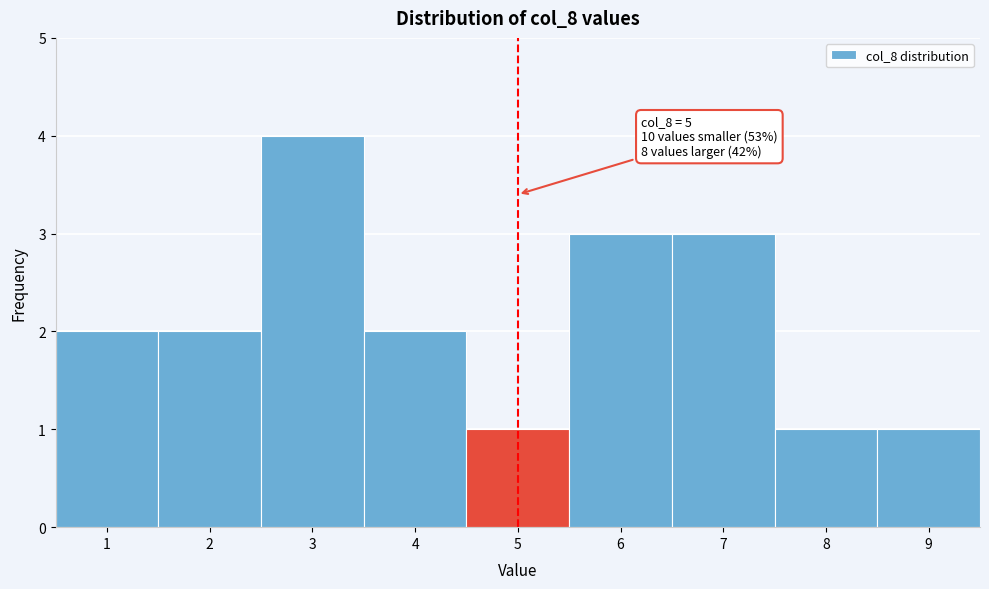

Which range on the x-axis has the tallest bar?

2.5 to 3.5